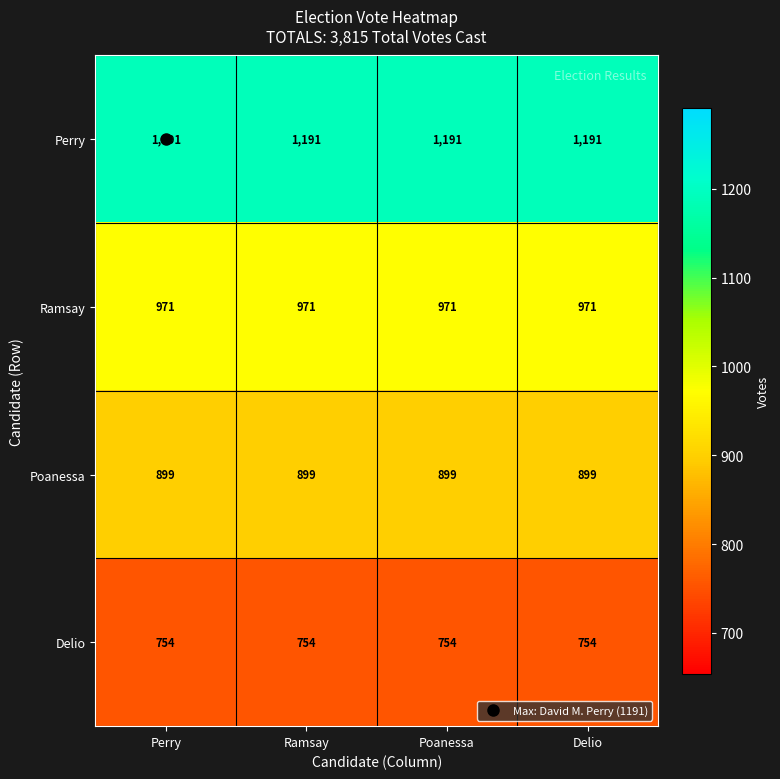

Is the value of Poanessa at Perry greater than the value of Perry at Poanessa?

No